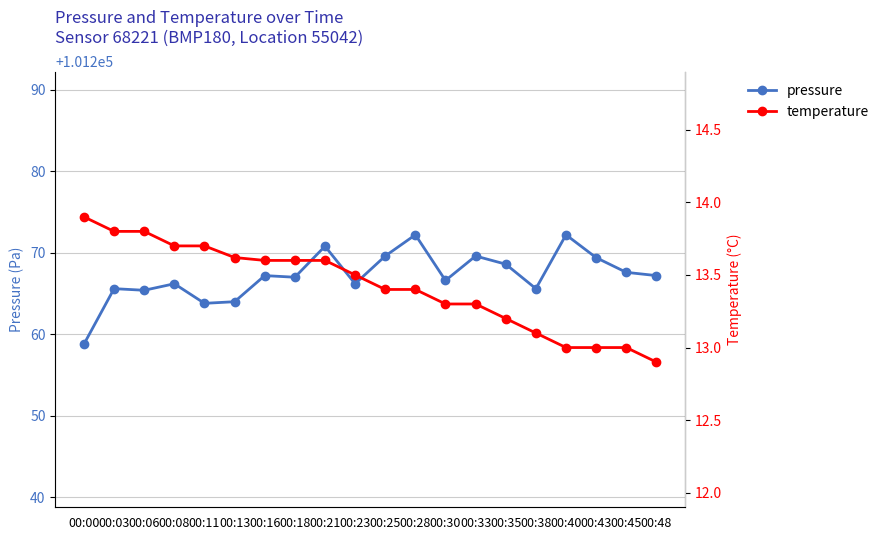

At which label does temperature first exceed 13?

00:00